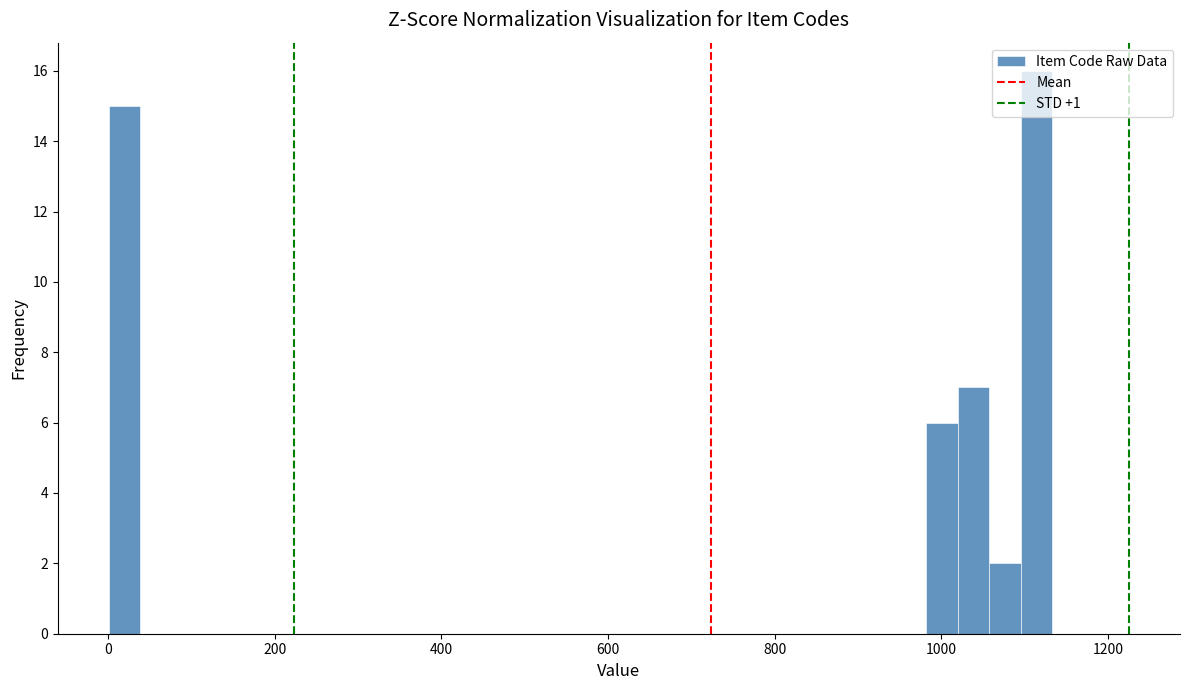

Read against the x-axis, roughly where is the centre of the tallest bar?

1120